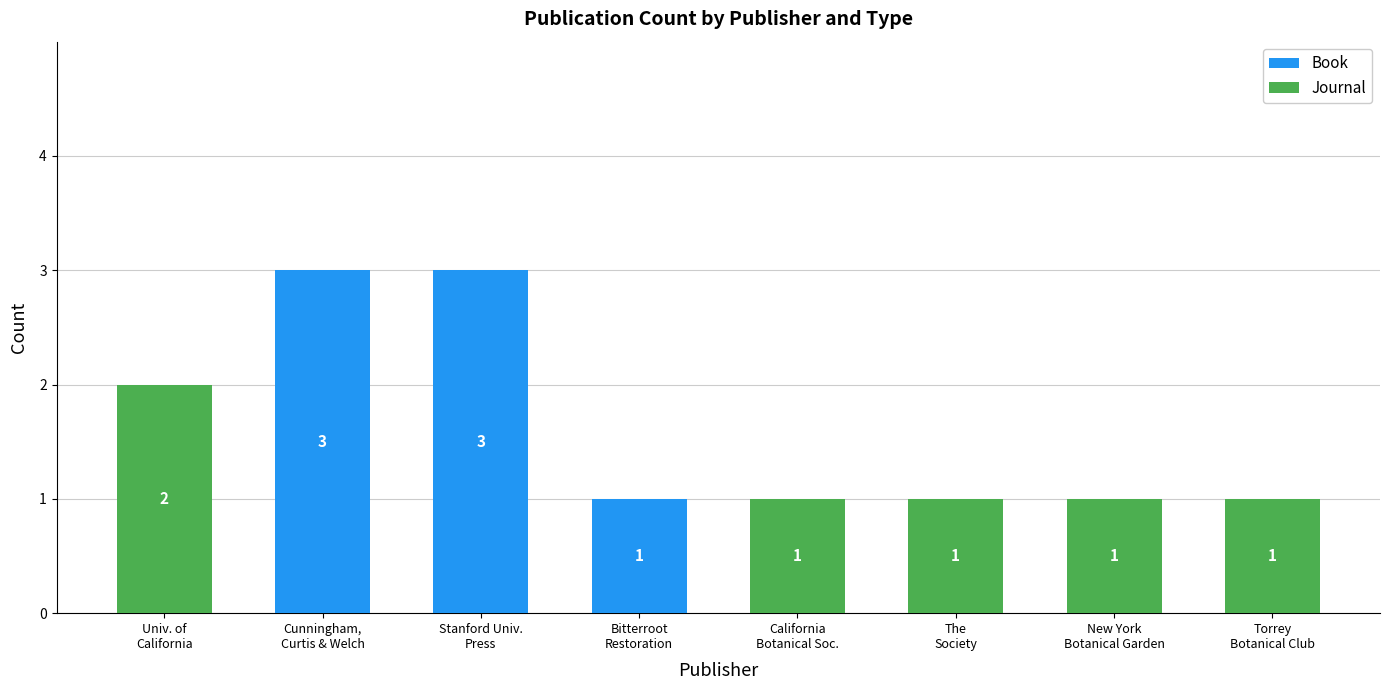

How many Book values are between 0 and 3?

8